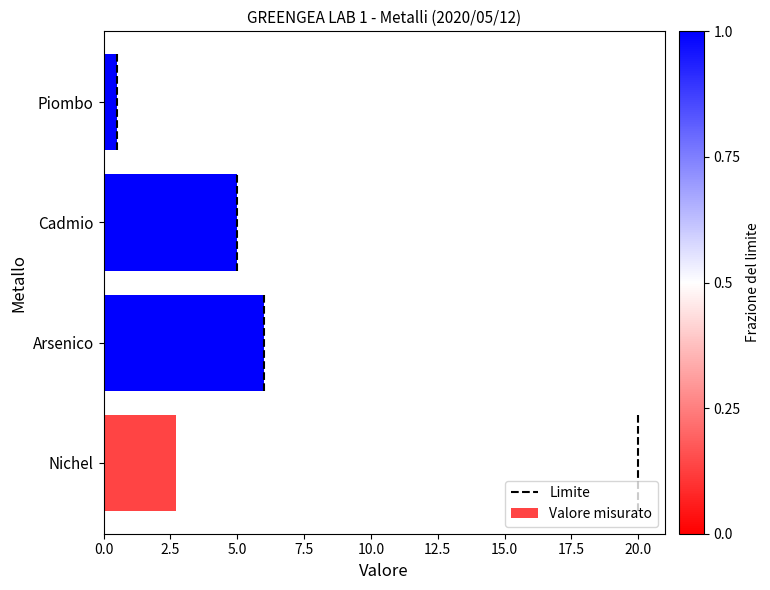

Reading top to bottom, what are all the values shown in this chart?

0.5	5.0	6.0	2.7